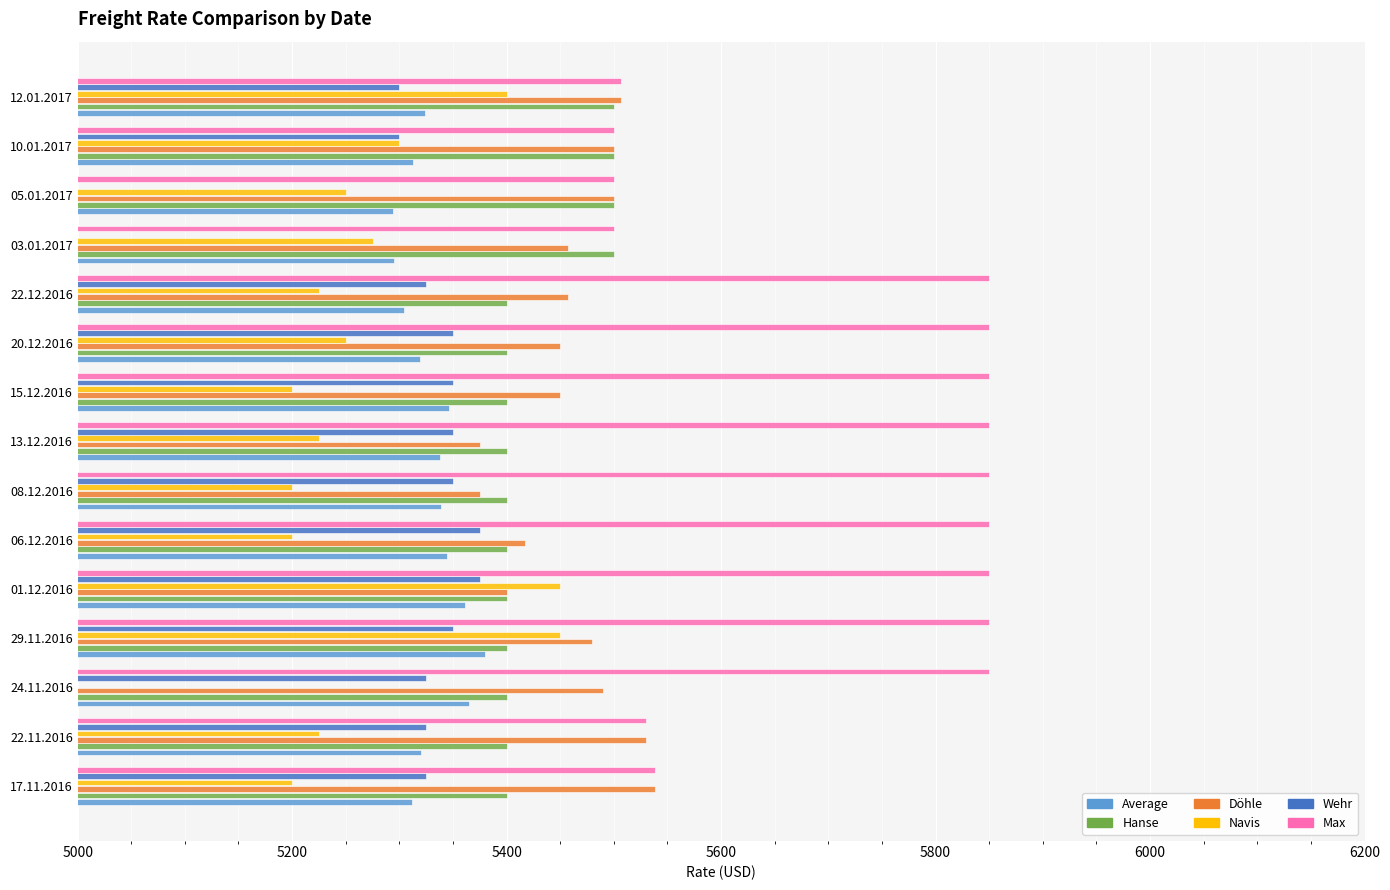

List the series in order of their peak value, highest first.

Max, Döhle, Hanse, Navis, Average, Wehr